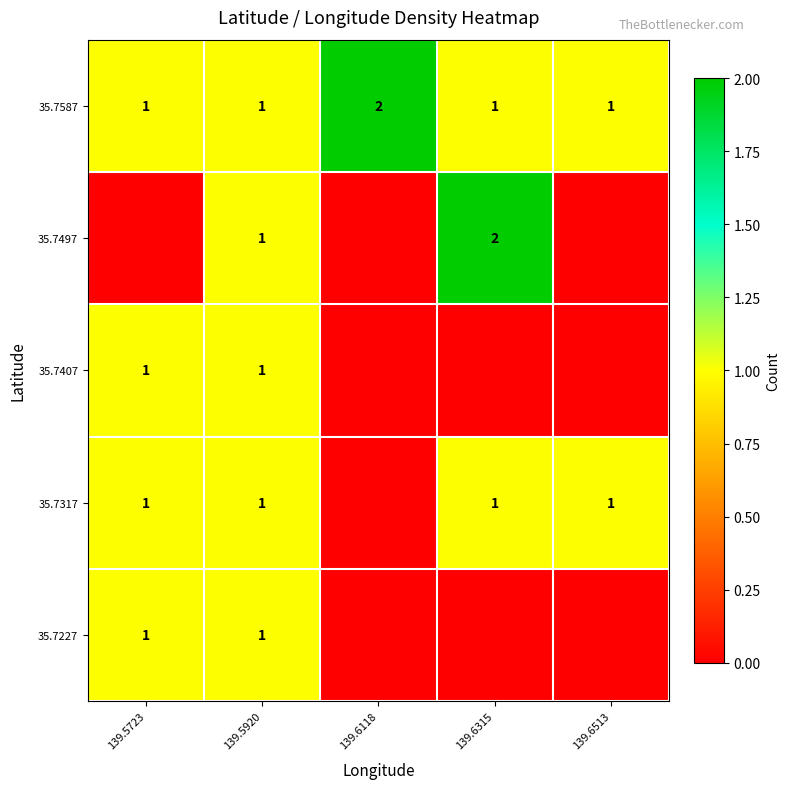

What is the total value across all series at 139.5920?

5